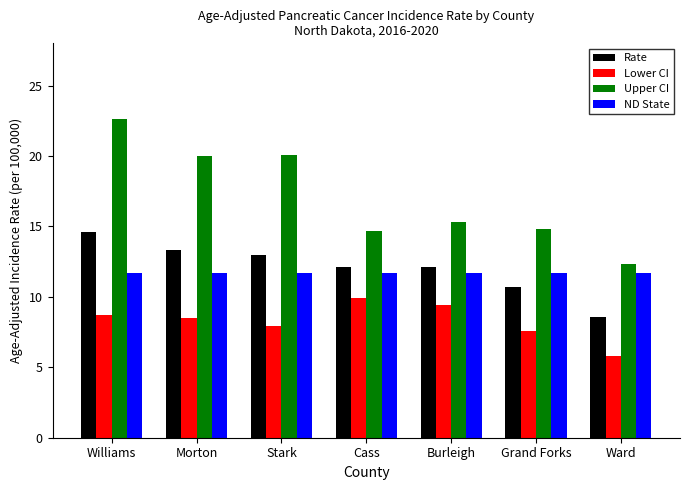

How many bars are there in total?

28